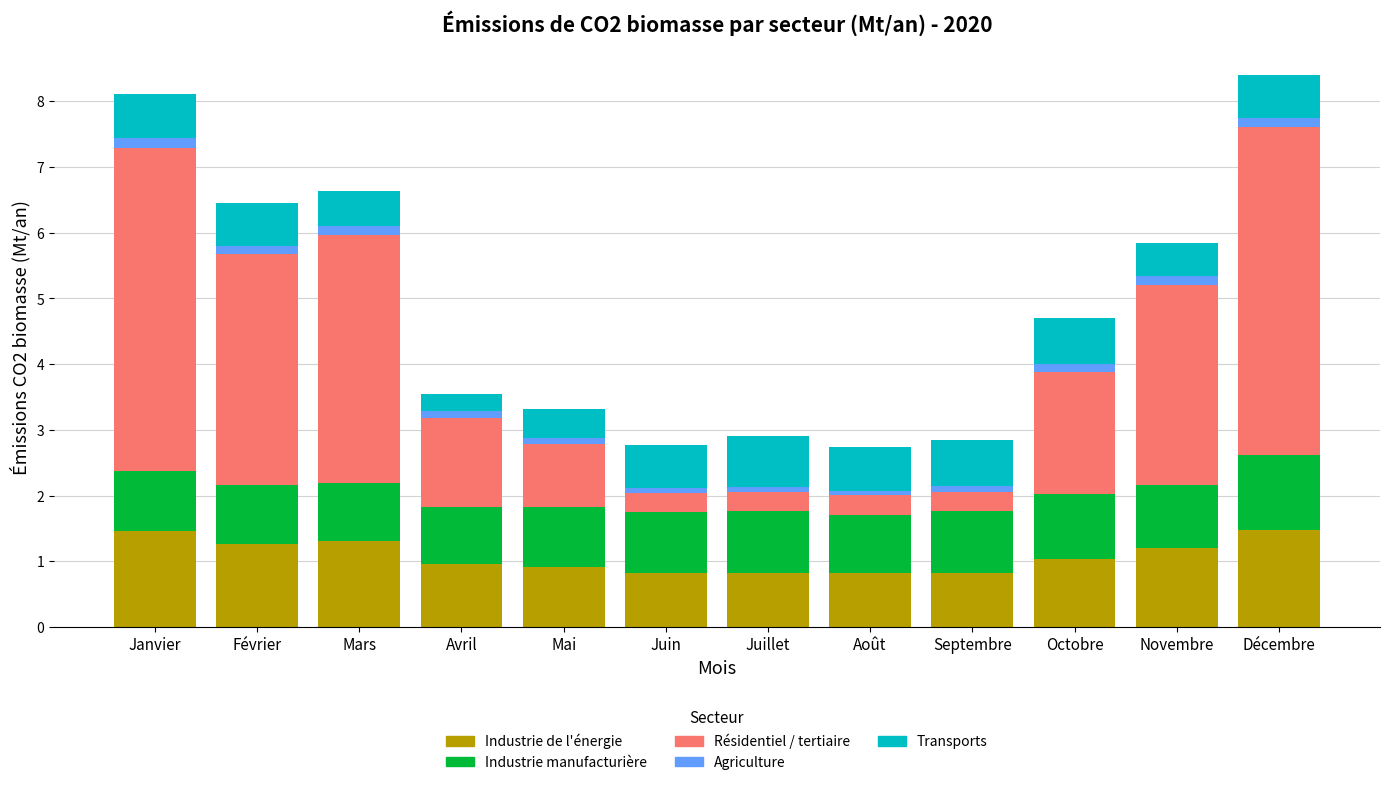

What is the maximum value for Industrie de l'énergie?

1.5